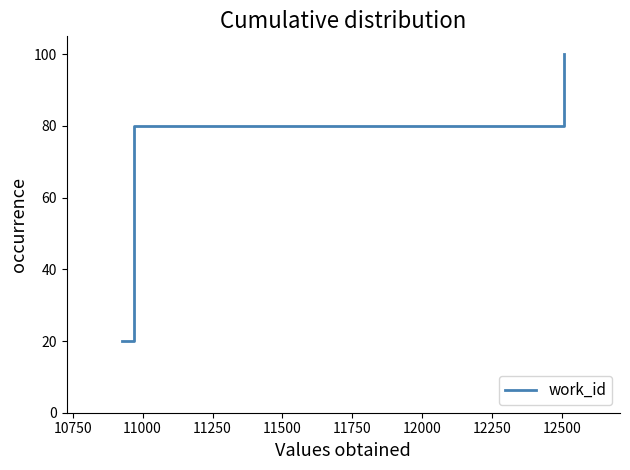

True or false: there are more than 1 points higher than both neighbors.

False